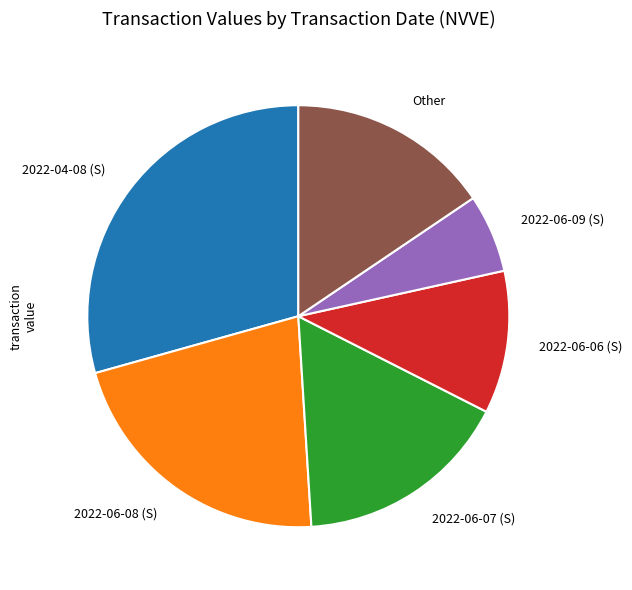

What is the ratio of the value at 2022-06-06 (S) to the value at 2022-06-09 (S)?

1.8